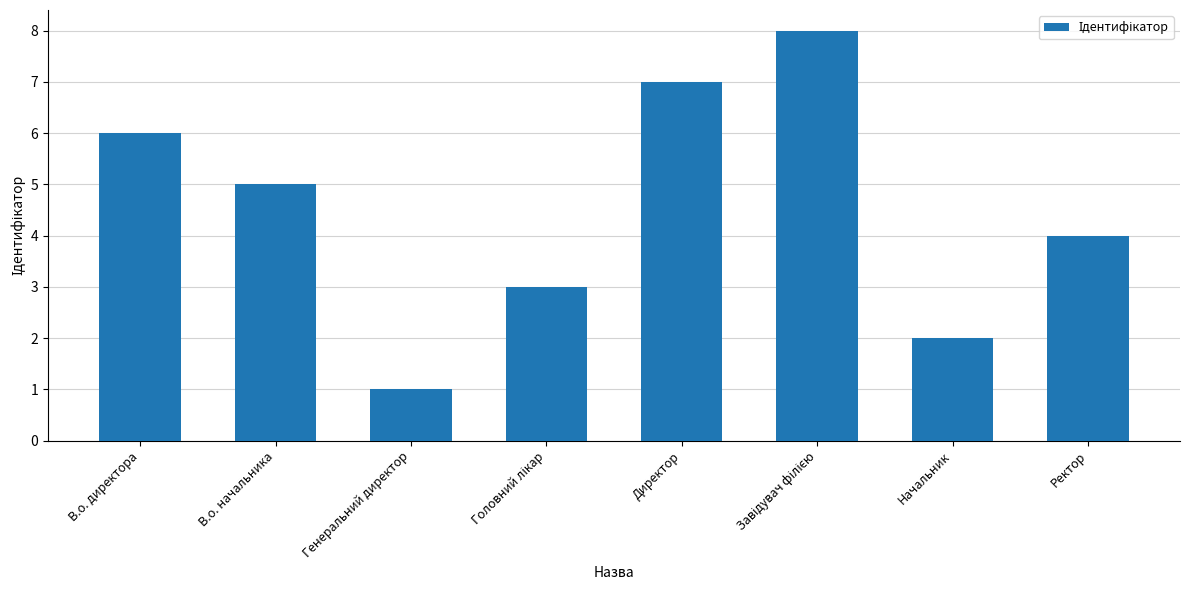

How many series are shown in this chart?

1